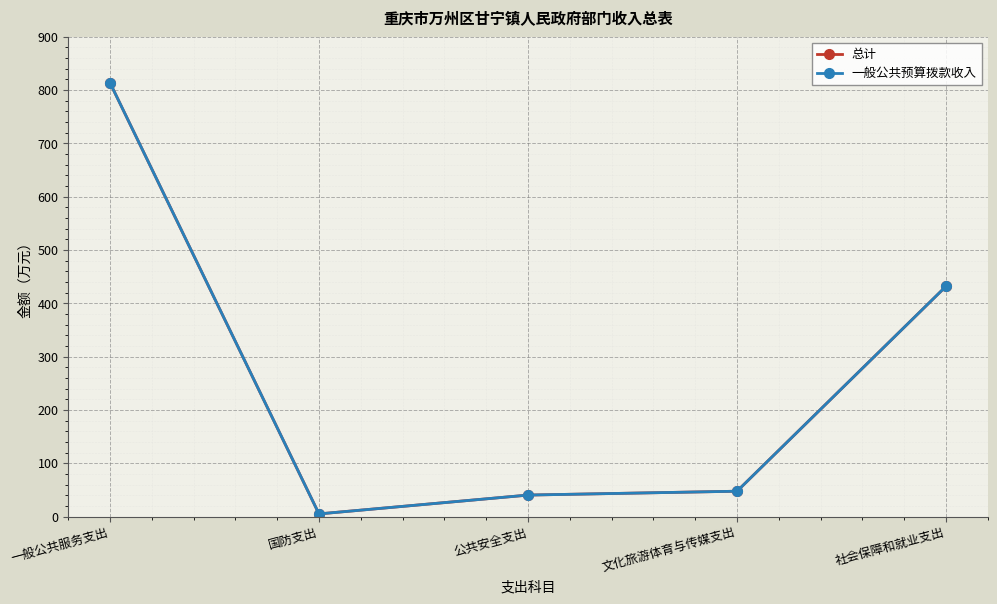

Which has a higher value, 社会保障和就业支出 or 国防支出?

社会保障和就业支出